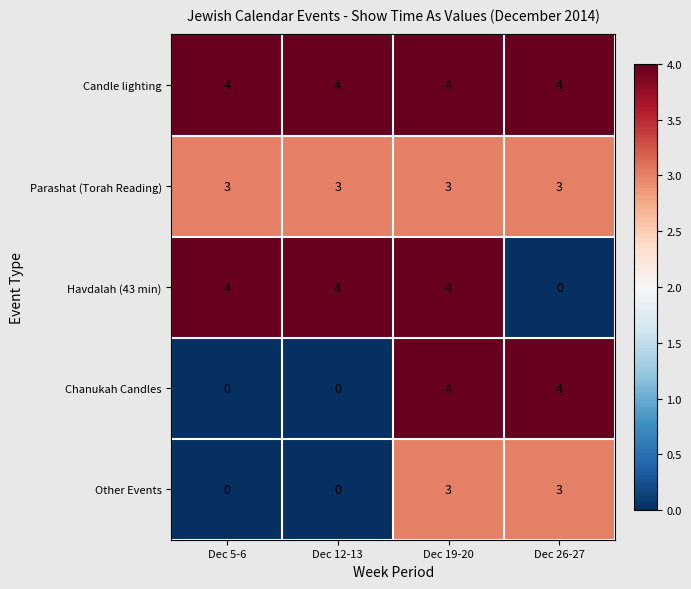

What is the difference between the second highest and second lowest values in the Chanukah Candles series?

4